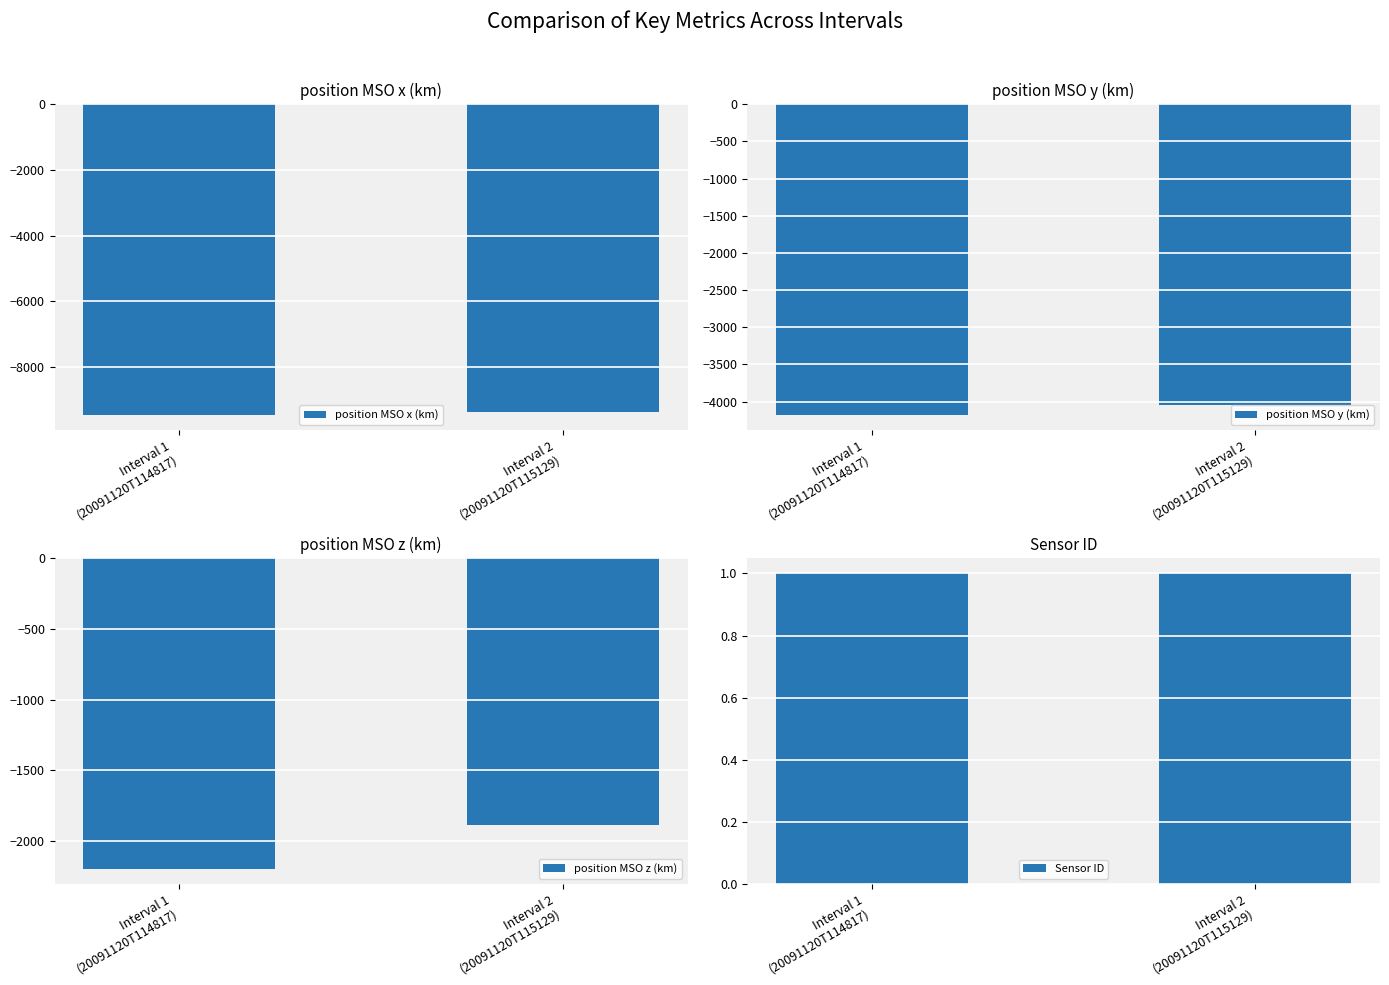

What is the difference between the highest and lowest values at Interval 1
(20091120T114817)?

9454.9